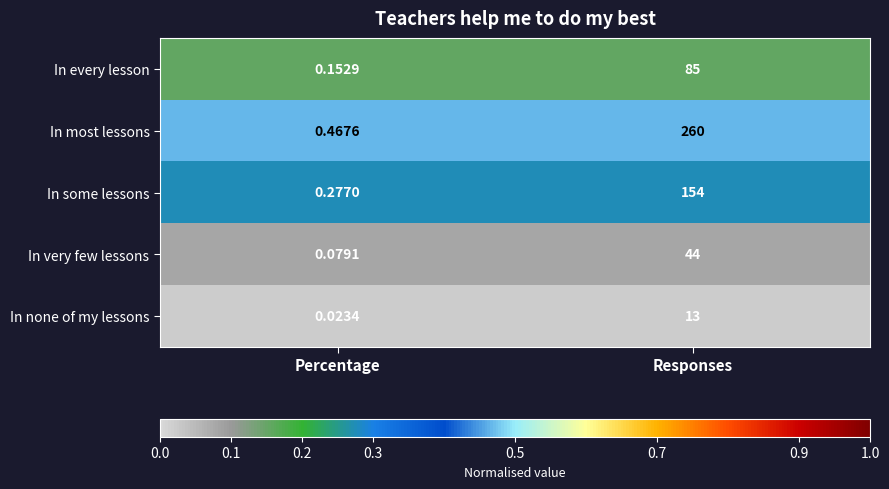

Which series has the largest total across all categories?

In most lessons